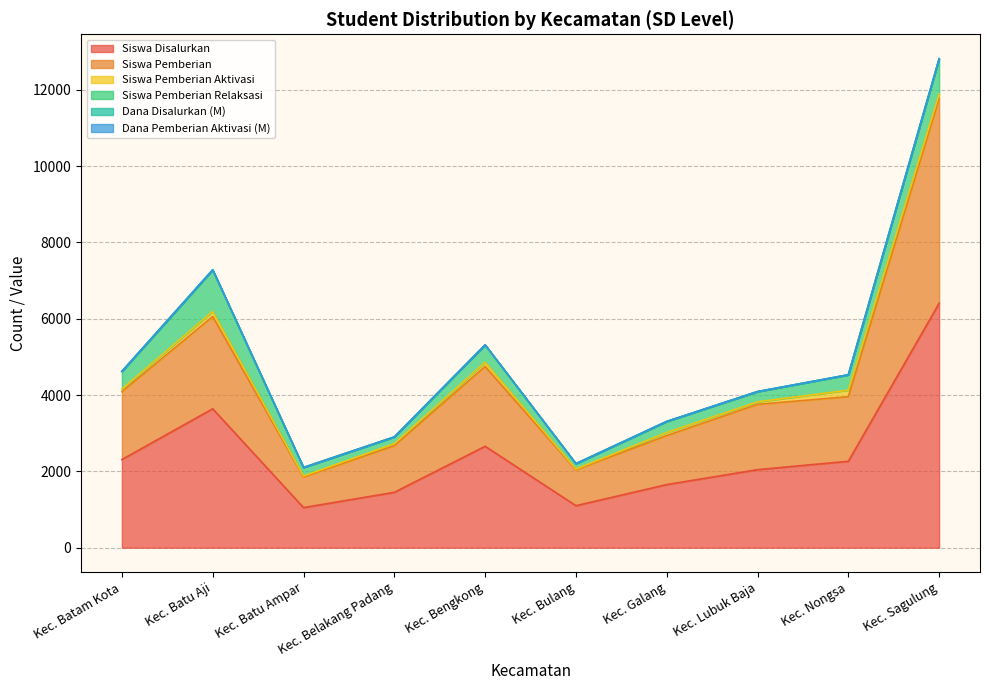

Between Kec. Batam Kota and Kec. Nongsa, which is larger?

Kec. Batam Kota